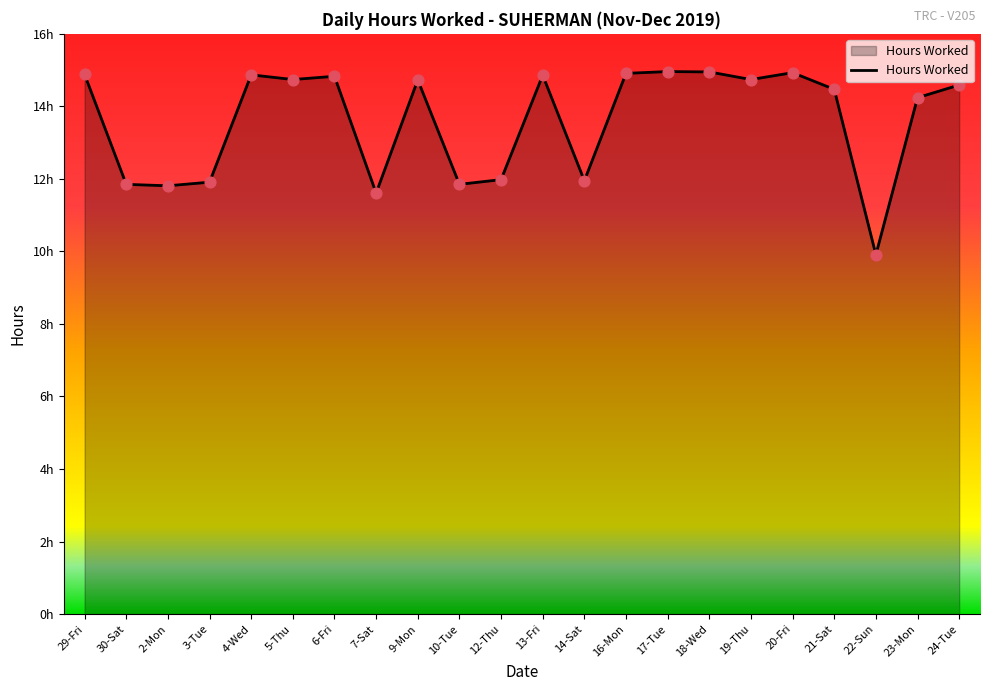

What is the change in value from 6-Fri to 10-Tue?

-3.0